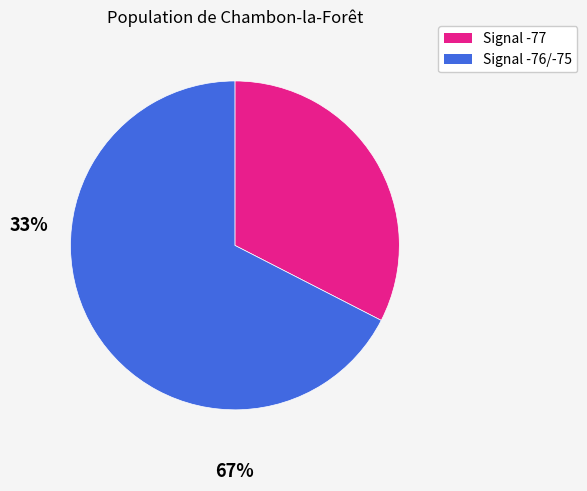

Which category has the smallest portion of the pie?

Signal -77